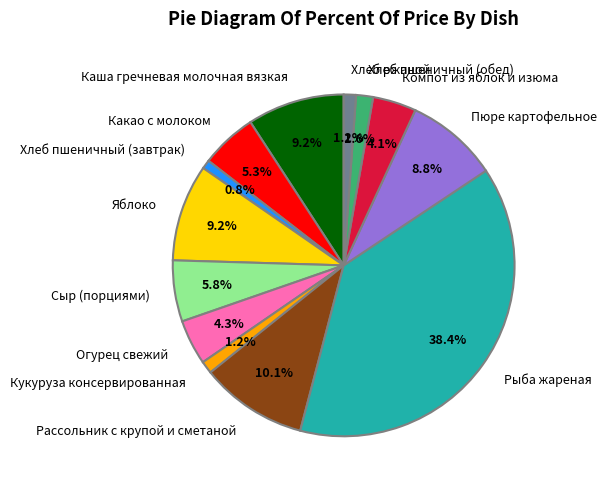

Count the number of slices in the pie.

13